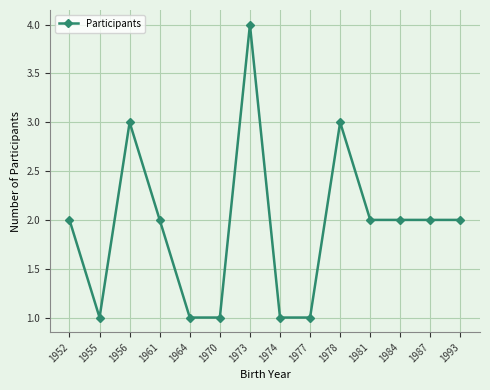

What is the sum of all values?

27